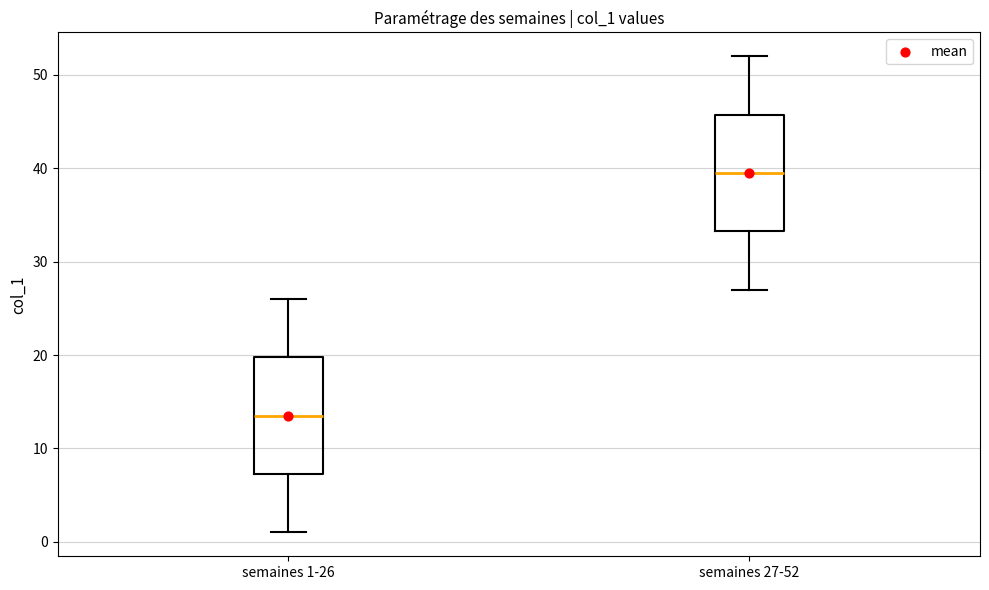

Reading left to right, read every box against the y-axis: the position of its median line, the range the box covers, and the ends of its whiskers. The values are not printed on the chart, so give them approximately, as read against the axis.

semaines 1-26: median 14, box 7 to 20, whiskers 1 to 26
semaines 27-52: median 40, box 33 to 46, whiskers 27 to 52